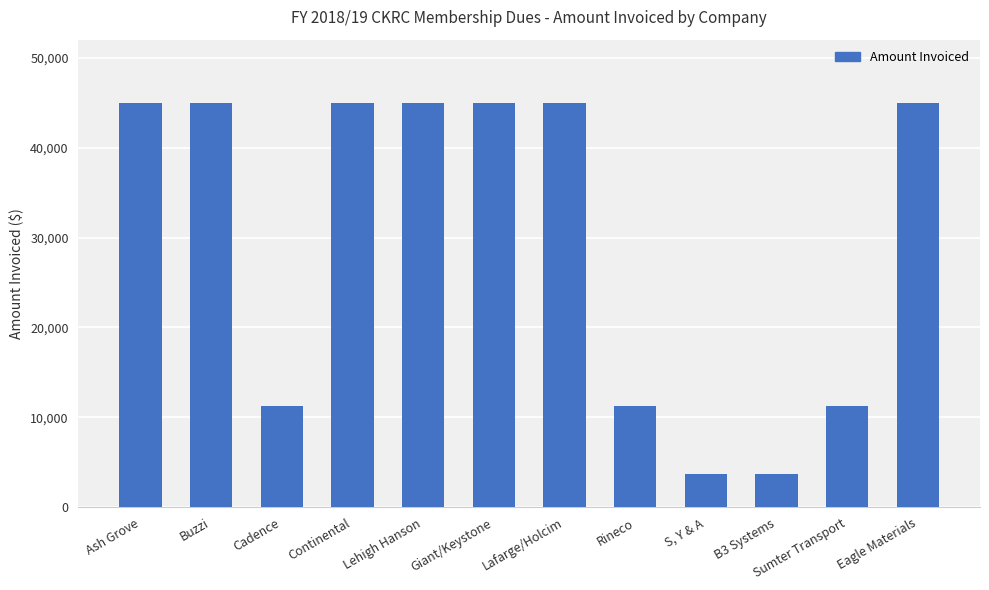

Is it true that the value at Eagle Materials is 67665?

False